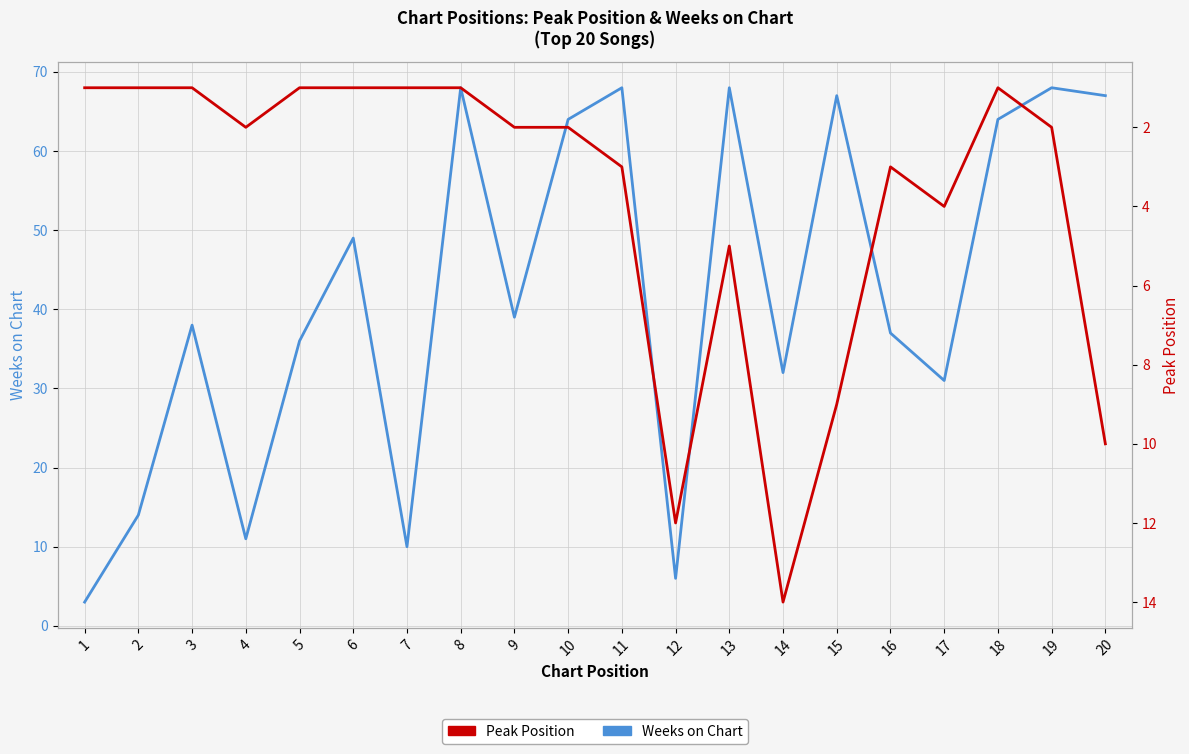

What is the sum of all Peak Position values?

76